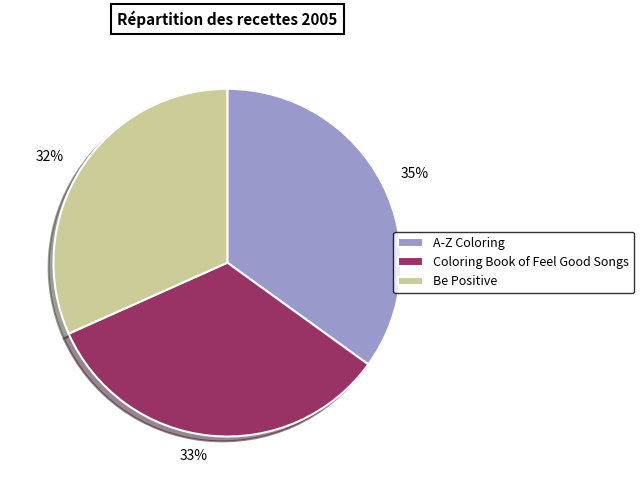

Count the number of slices in the pie.

3